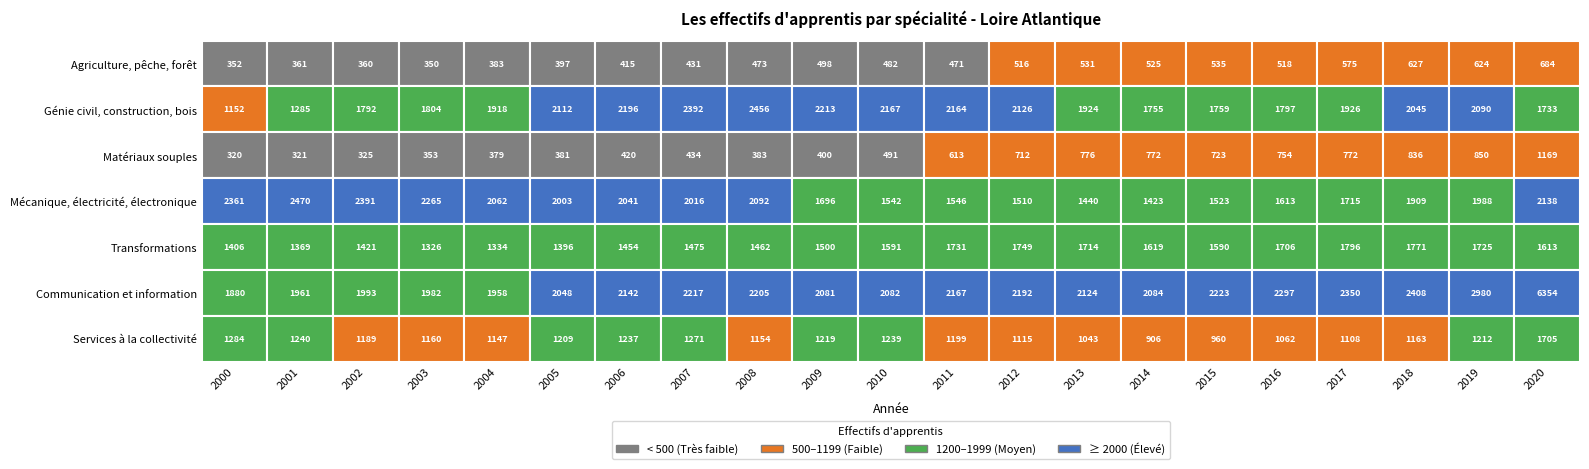

Reading left to right, what are all the values shown in this chart?

Agriculture, pêche, forêt: 2000=352	2001=361	2002=360	2003=350	2004=383	2005=397	2006=415	2007=431	2008=473	2009=498	2010=482	2011=471	2012=516	2013=531	2014=525	2015=535	2016=518	2017=575	2018=627	2019=624	2020=684
Génie civil, construction, bois: 2000=1152	2001=1285	2002=1792	2003=1804	2004=1918	2005=2112	2006=2196	2007=2392	2008=2456	2009=2213	2010=2167	2011=2164	2012=2126	2013=1924	2014=1755	2015=1759	2016=1797	2017=1926	2018=2045	2019=2090	2020=1733
Matériaux souples: 2000=320	2001=321	2002=325	2003=353	2004=379	2005=381	2006=420	2007=434	2008=383	2009=400	2010=491	2011=613	2012=712	2013=776	2014=772	2015=723	2016=754	2017=772	2018=836	2019=850	2020=1169
Mécanique, électricité, électronique: 2000=2361	2001=2470	2002=2391	2003=2265	2004=2062	2005=2003	2006=2041	2007=2016	2008=2092	2009=1696	2010=1542	2011=1546	2012=1510	2013=1440	2014=1423	2015=1523	2016=1613	2017=1715	2018=1909	2019=1988	2020=2138
Transformations: 2000=1406	2001=1369	2002=1421	2003=1326	2004=1334	2005=1396	2006=1454	2007=1475	2008=1462	2009=1500	2010=1591	2011=1731	2012=1749	2013=1714	2014=1619	2015=1590	2016=1706	2017=1796	2018=1771	2019=1725	2020=1613
Communication et information: 2000=1880	2001=1961	2002=1993	2003=1982	2004=1958	2005=2048	2006=2142	2007=2217	2008=2205	2009=2081	2010=2082	2011=2167	2012=2192	2013=2124	2014=2084	2015=2223	2016=2297	2017=2350	2018=2408	2019=2980	2020=6354
Services à la collectivité: 2000=1284	2001=1240	2002=1189	2003=1160	2004=1147	2005=1209	2006=1237	2007=1271	2008=1154	2009=1219	2010=1239	2011=1199	2012=1115	2013=1043	2014=906	2015=960	2016=1062	2017=1108	2018=1163	2019=1212	2020=1705